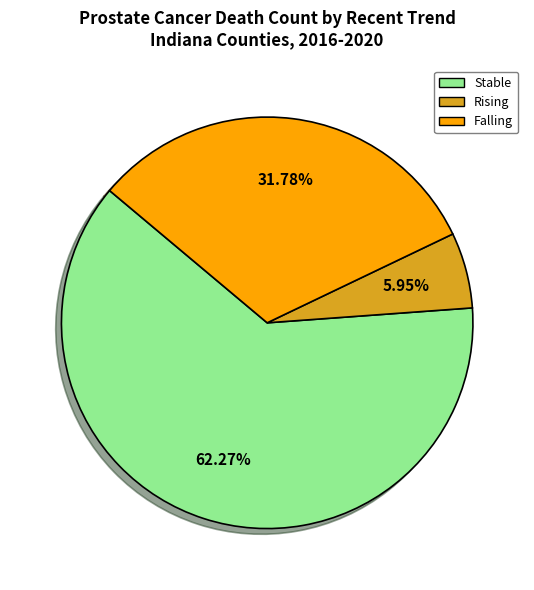

Which category accounts for the majority?

Stable